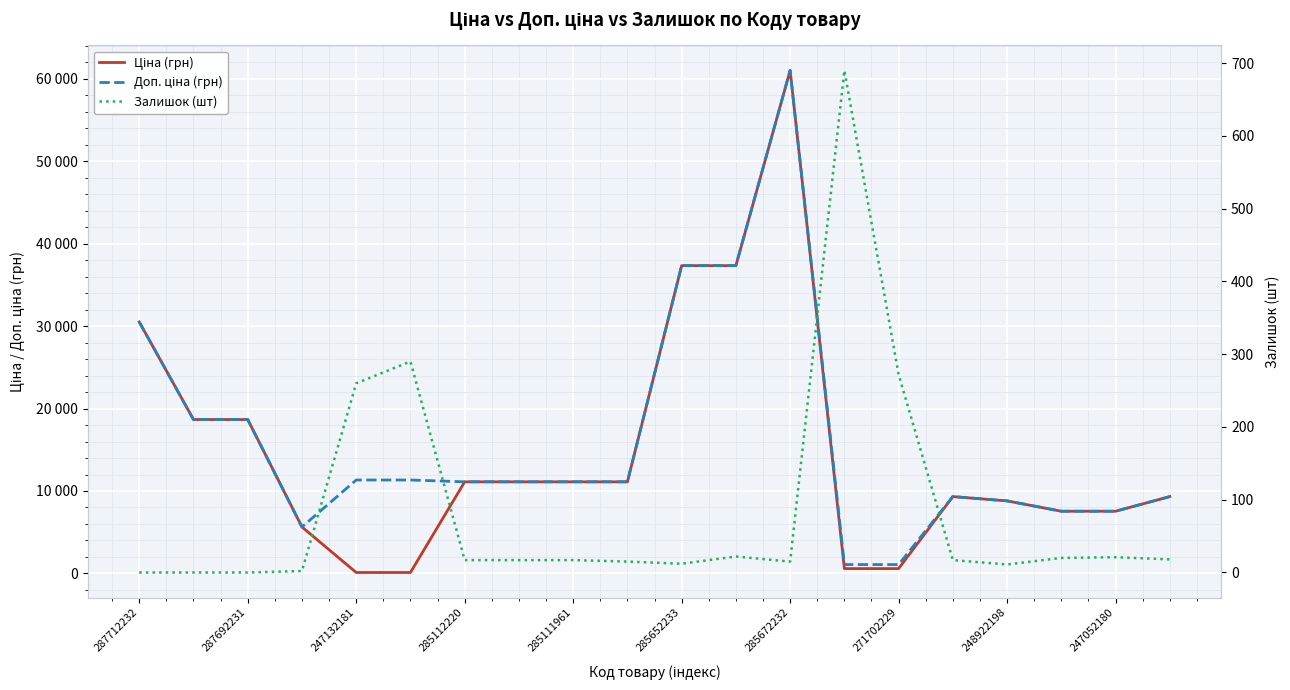

True or false: Залишок (шт) and Доп. ціна (грн) intersect in this chart.

False